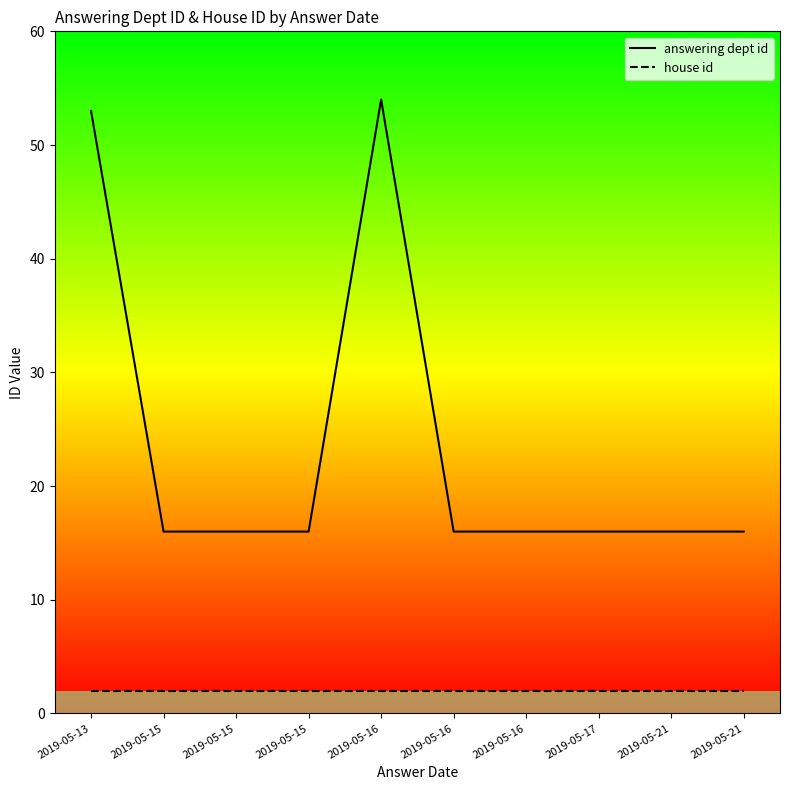

Does the chart display data point markers on the line(s)?

No